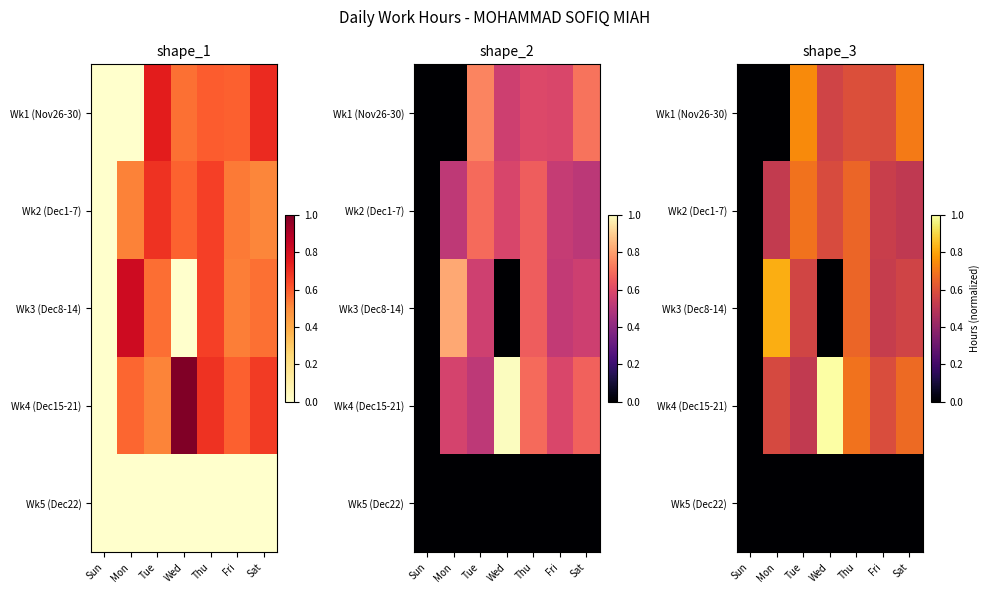

What is the difference between the Wk1 (Nov26-30) values at Thu and Tue?

0.1